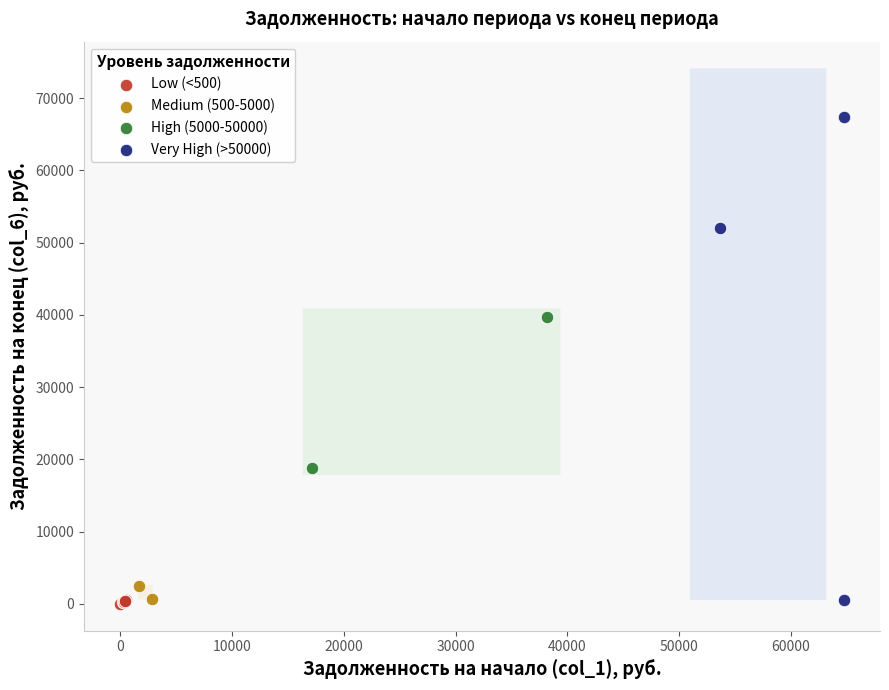

What are all the series names shown in the legend?

Low (<500), Medium (500-5000), High (5000-50000), Very High (>50000)